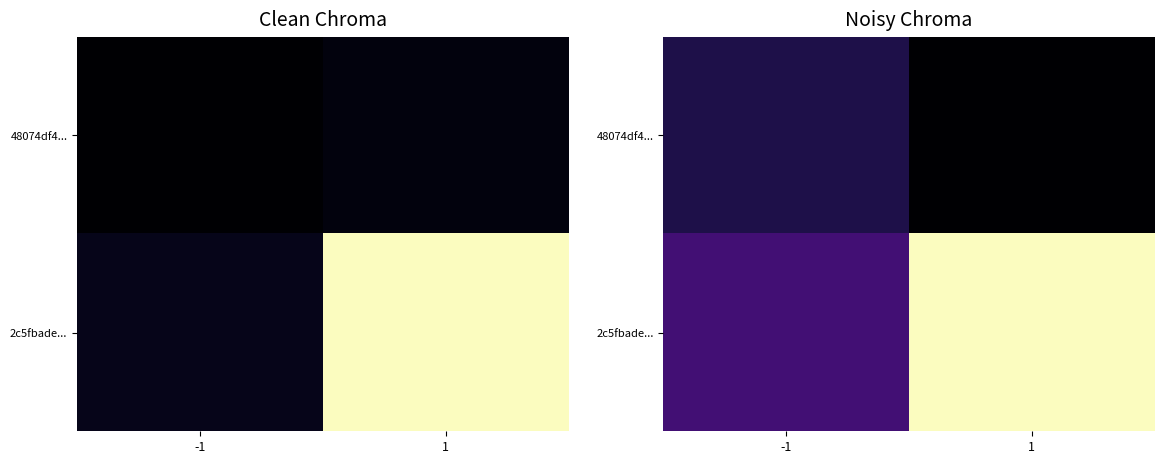

Where is 48074df4... nearest to the value 1?

1